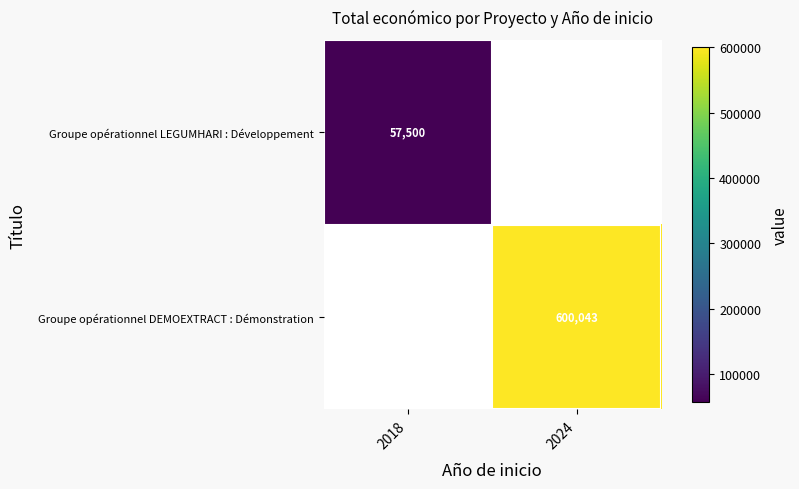

At how many categories does at least one series exceed 160139?

1